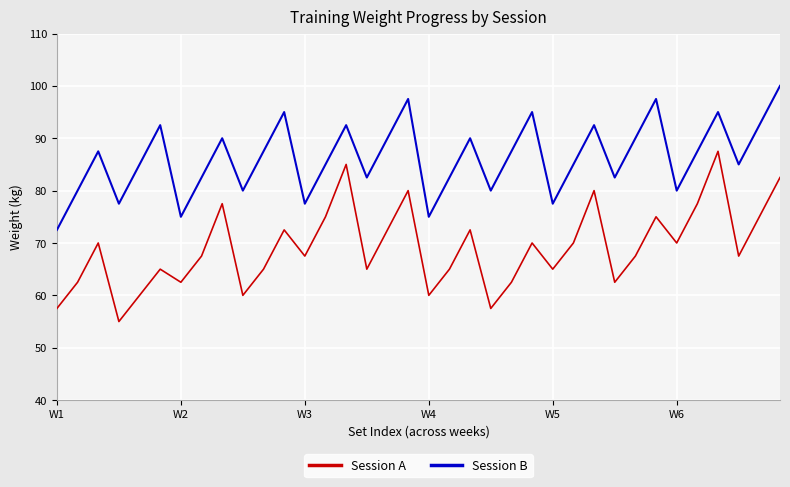

What is the minimum value for Session A?

55.0